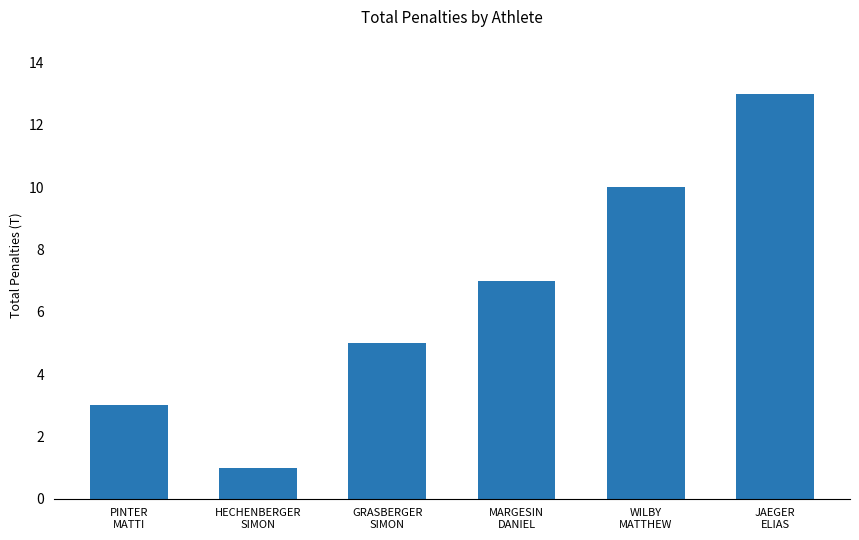

Count the number of categories in the chart.

6